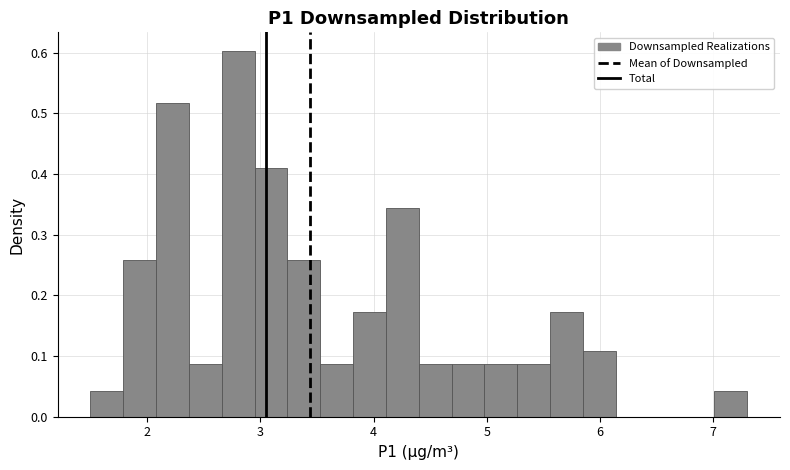

Around what value on the x-axis is the tallest bar? Give the approximate position of its centre, as read against the axis.

2.8